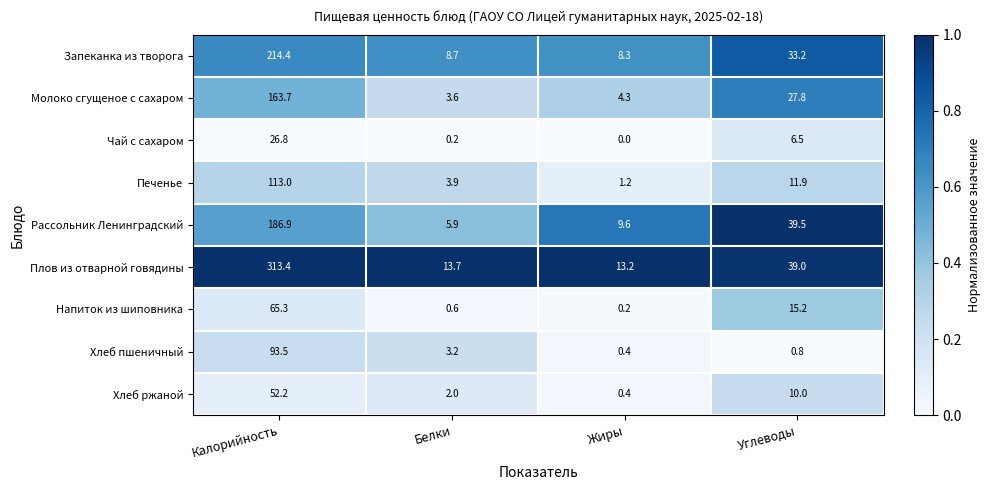

What is the greatest value displayed?

313.4